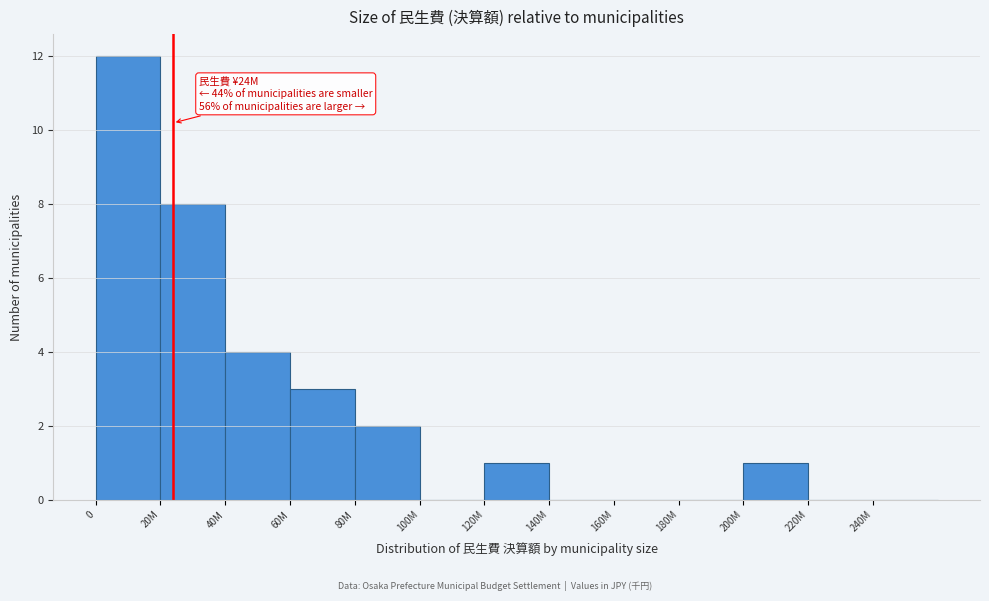

Reading left to right, extract all data points from this chart.

0=12	20M=8	40M=4	60M=3	80M=2	100M=0	120M=1	140M=0	160M=0	180M=0	200M=1	220M=0	240M=0